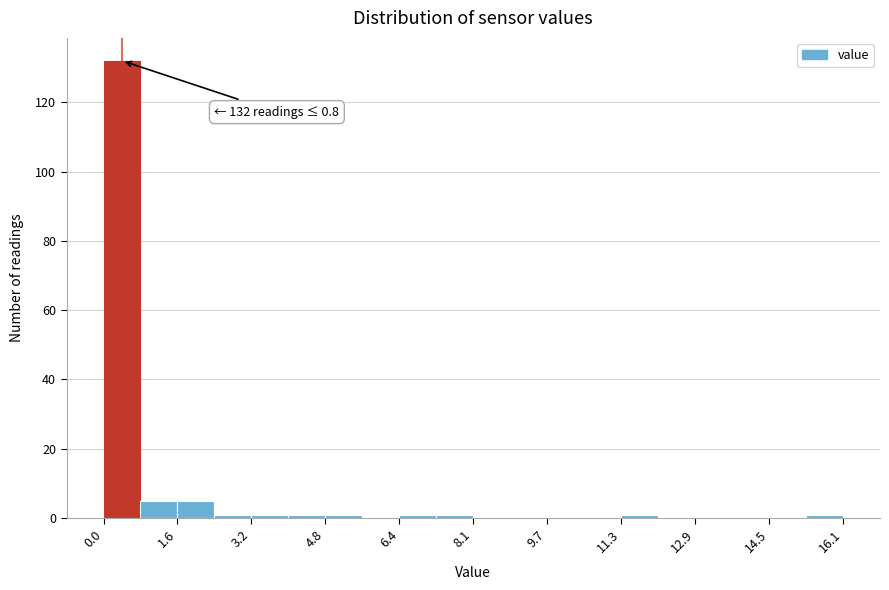

Which range on the x-axis has the tallest bar?

0.0 to 0.8